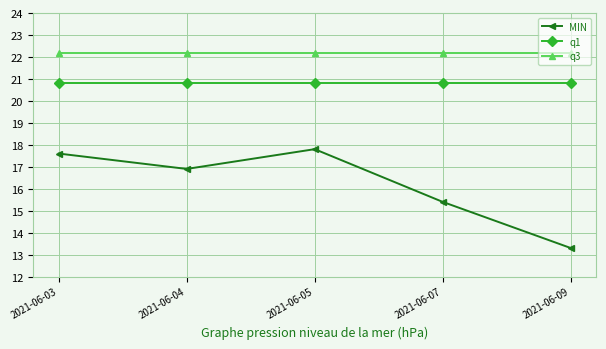

Is the value of q1 at 2021-06-07 greater than the value of MIN at 2021-06-07?

Yes